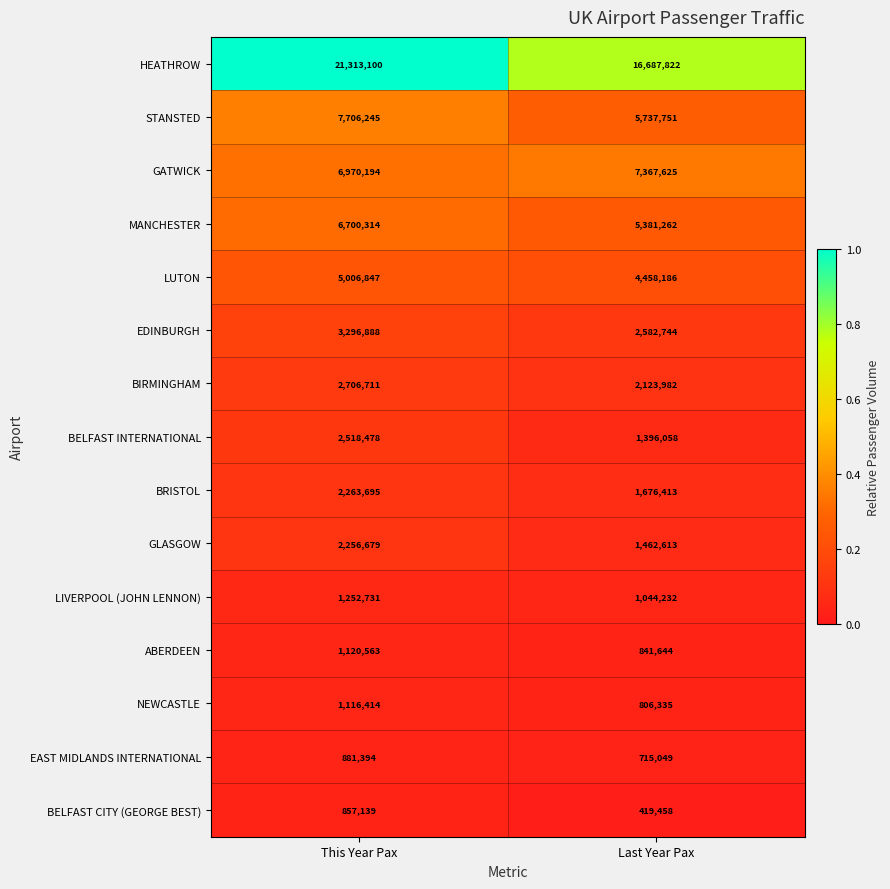

What is the maximum value shown in the chart?

21313100